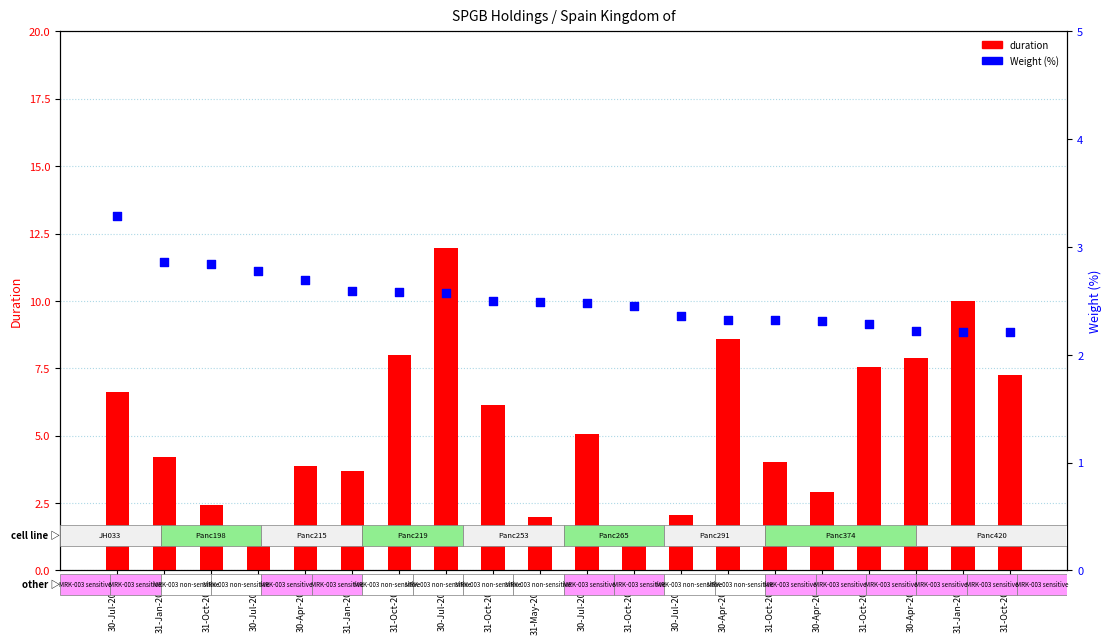

At how many categories does at least one series exceed 9?

2